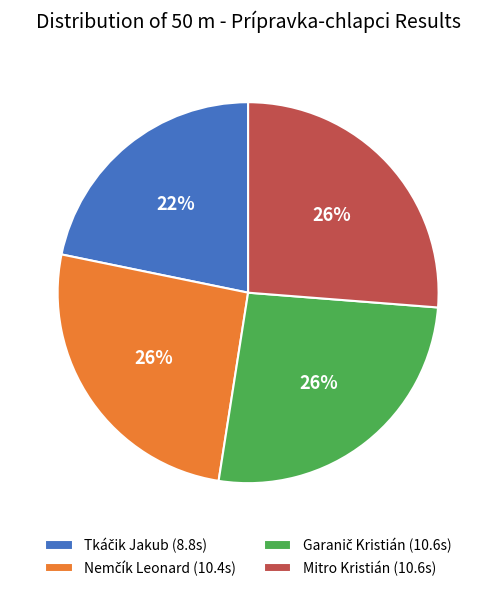

Is there a majority slice in this chart?

No